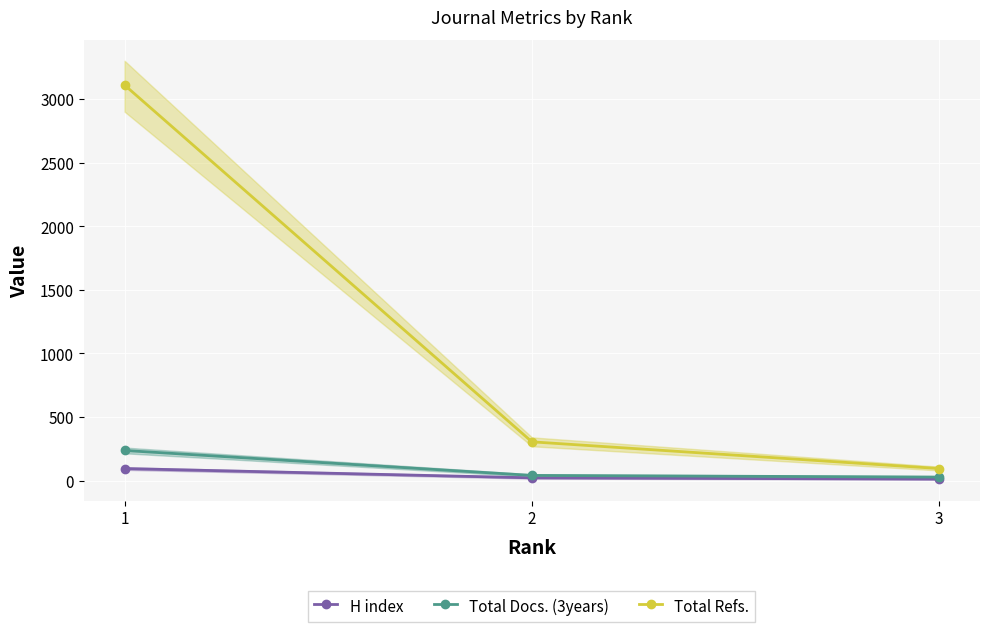

How many distinct data groups are displayed?

3